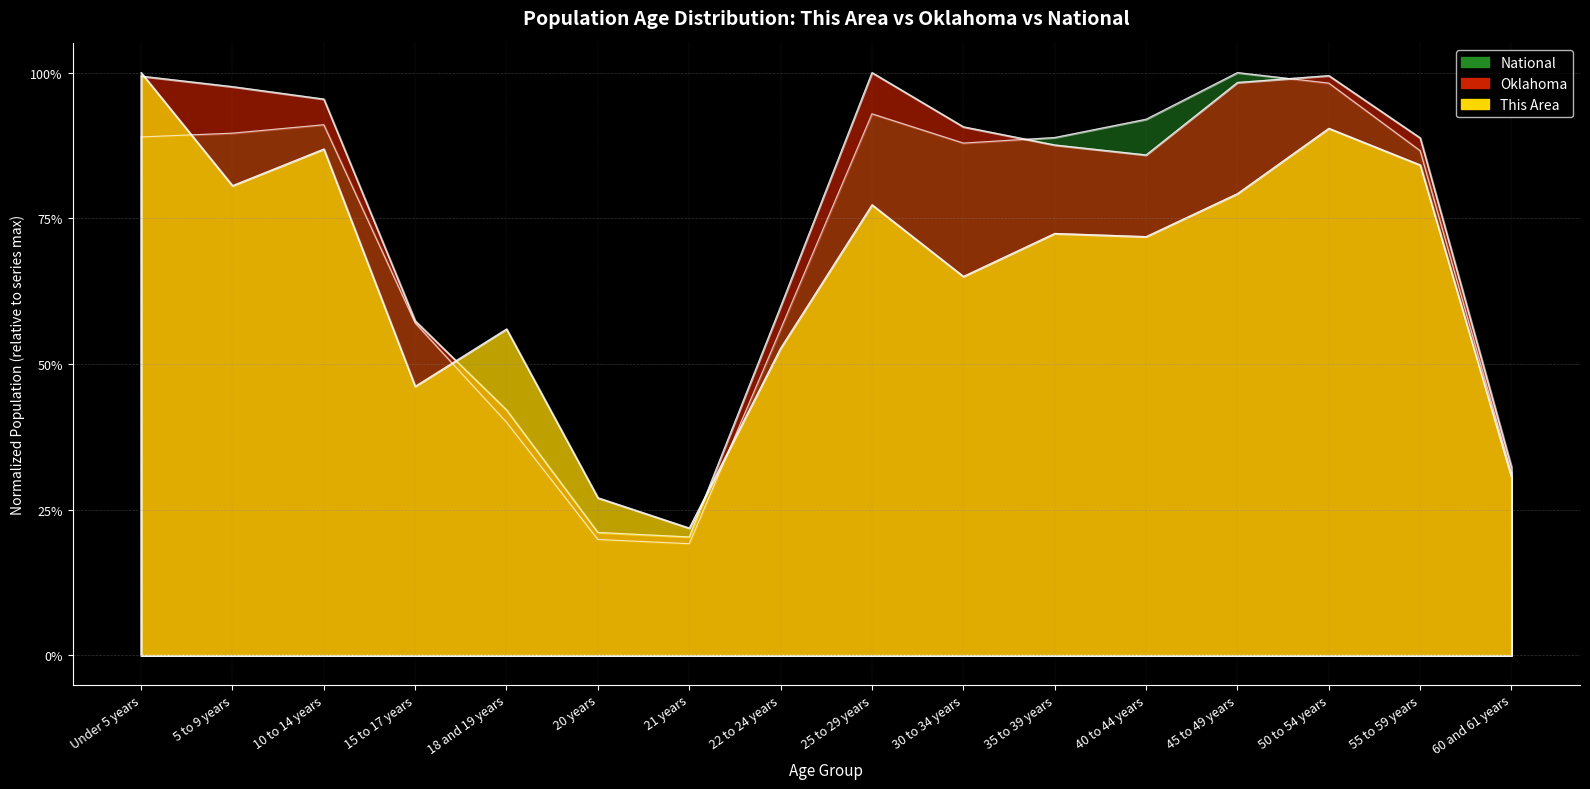

Which category has the lowest value in the Oklahoma series?

21 years